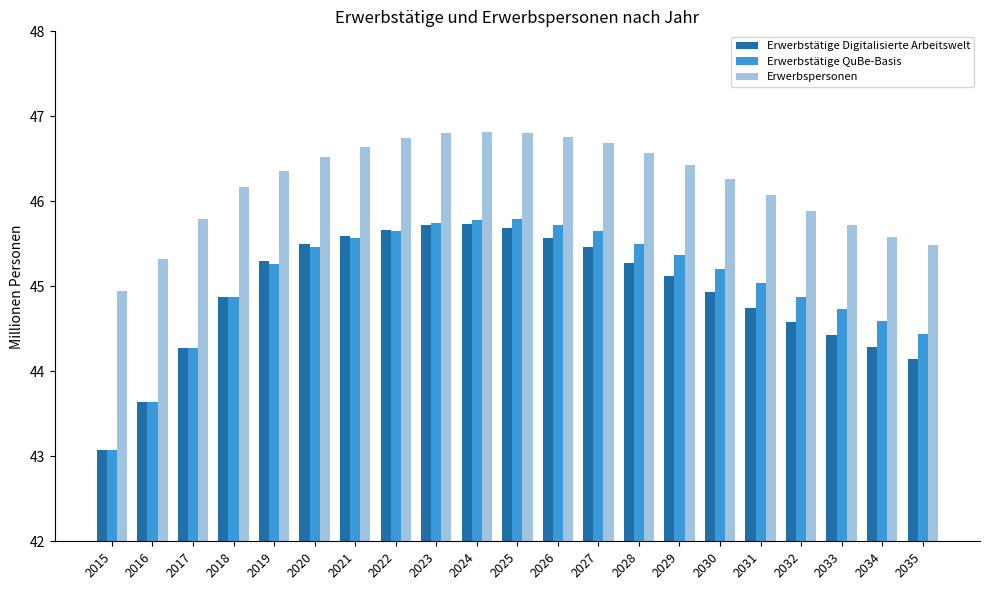

Rank the series at 2024 from lowest to highest value.

Erwerbstätige Digitalisierte Arbeitswelt, Erwerbstätige QuBe-Basis, Erwerbspersonen